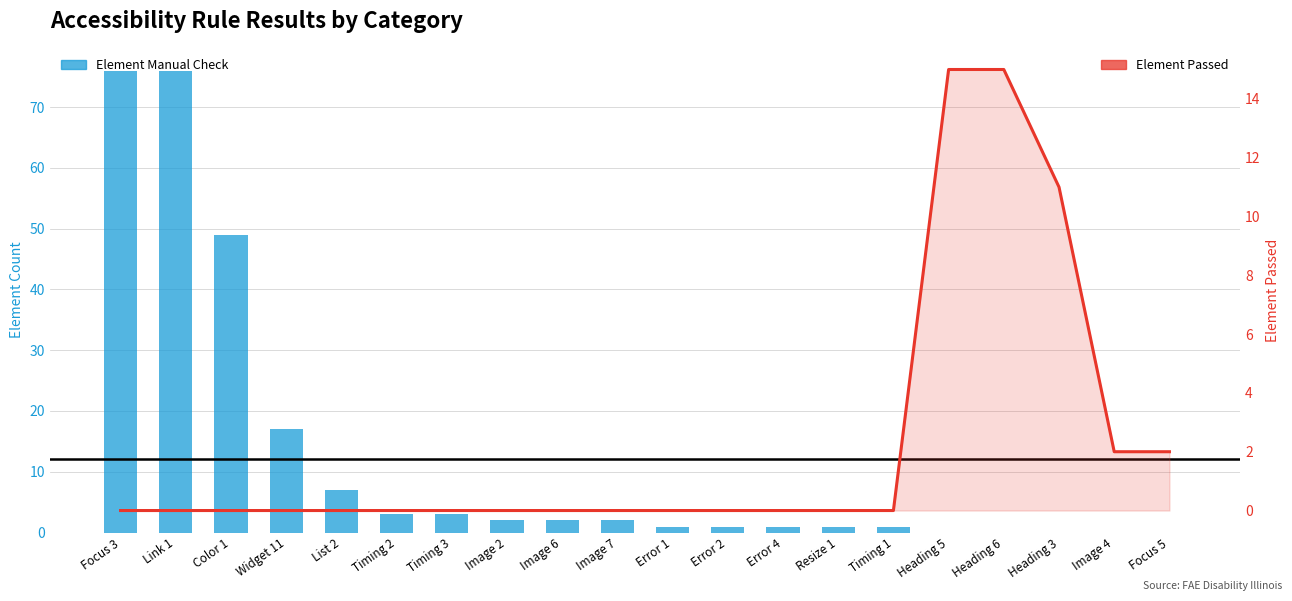

Reading right to left, what are all the values shown in this chart?

Element Manual Check: Focus 5=0	Image 4=0	Heading 3=0	Heading 6=0	Heading 5=0	Timing 1=1	Resize 1=1	Error 4=1	Error 2=1	Error 1=1	Image 7=2	Image 6=2	Image 2=2	Timing 3=3	Timing 2=3	List 2=7	Widget 11=17	Color 1=49	Link 1=76	Focus 3=76
Element Passed: Focus 5=2	Image 4=2	Heading 3=11	Heading 6=15	Heading 5=15	Timing 1=0	Resize 1=0	Error 4=0	Error 2=0	Error 1=0	Image 7=0	Image 6=0	Image 2=0	Timing 3=0	Timing 2=0	List 2=0	Widget 11=0	Color 1=0	Link 1=0	Focus 3=0